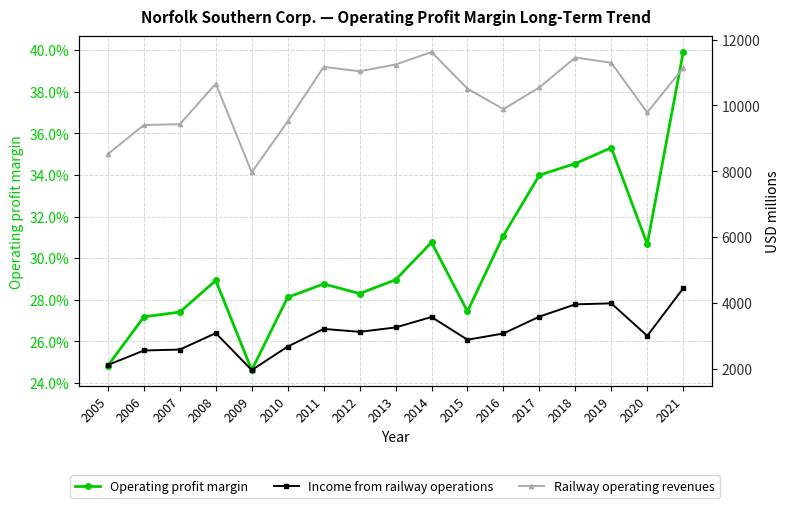

What is the value of the Income from railway operations point at the 12th from the left?

3074.0